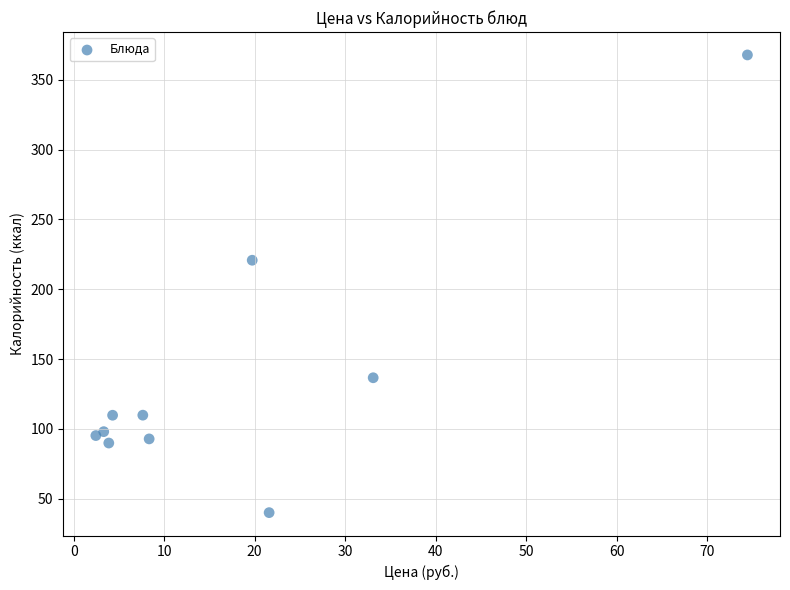

What Y value in the scatter plot is closest to 203?

220.8